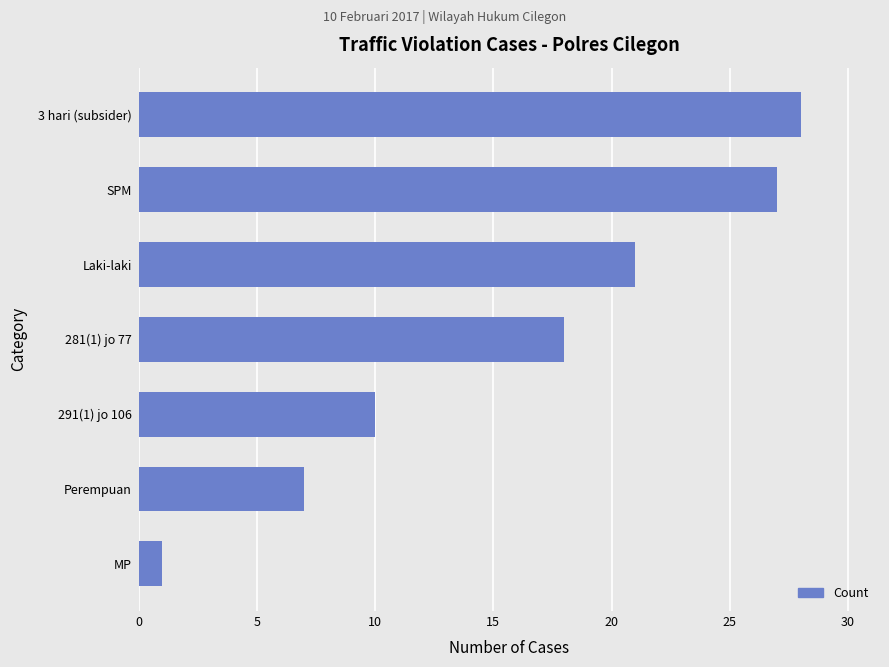

What is the change in value from Laki-laki to 3 hari (subsider)?

+7